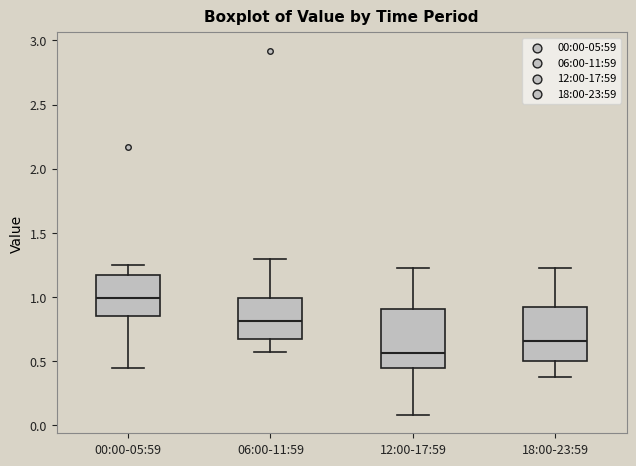

Where does the upper whisker of the box for 06:00-11:59 end on the y-axis? The values are not printed on the chart, so give them approximately, as read against the axis.

1.30